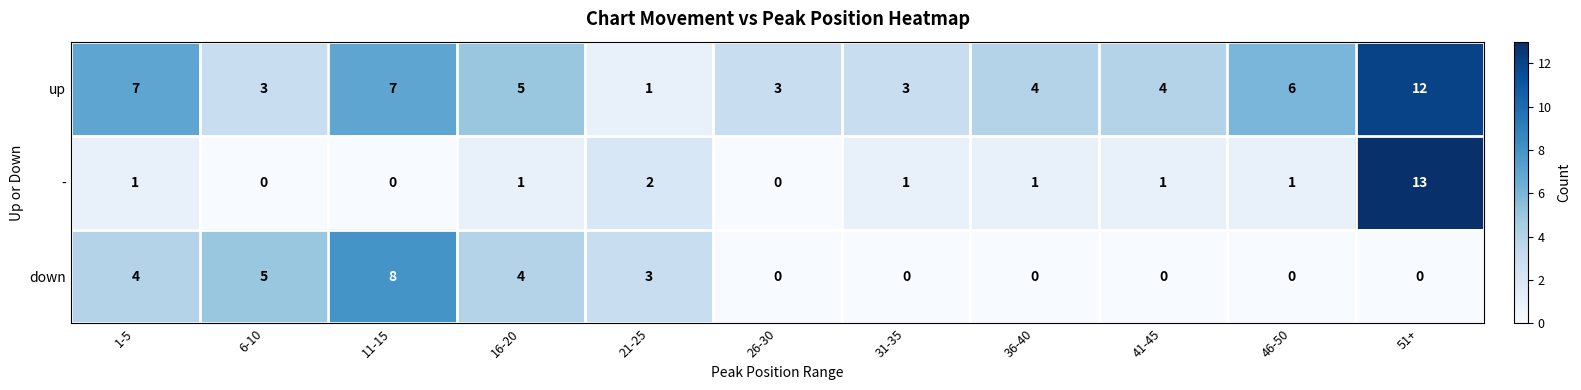

What is the approximate value of up at 16-20?

5